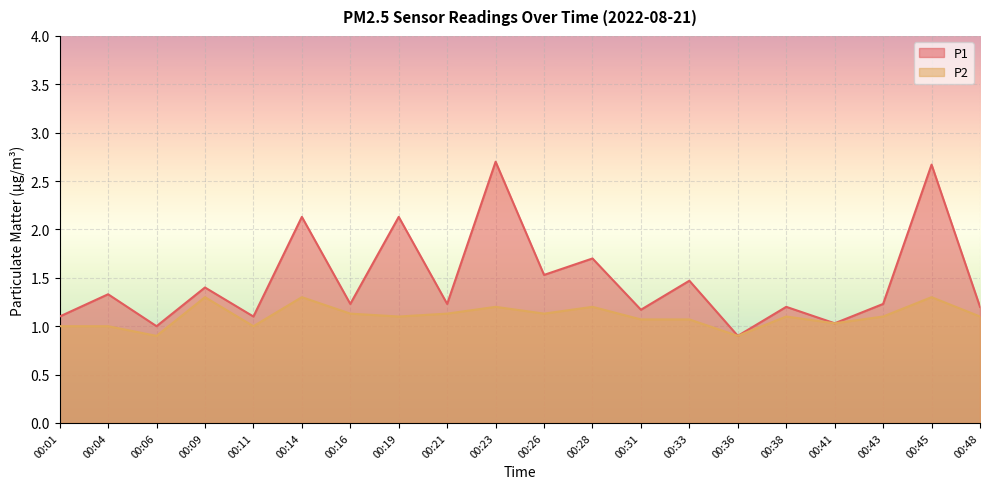

True or false: P2 and P1 cross at least once.

False